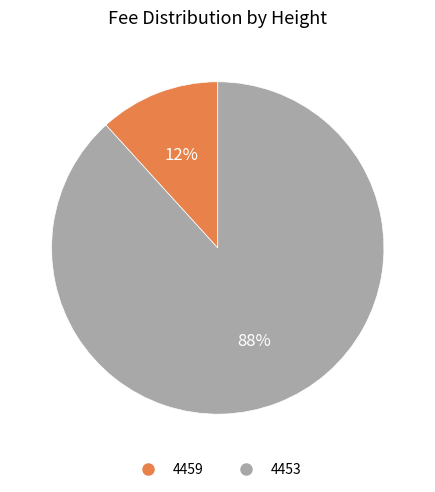

Rank the categories by value from lowest to highest.

4459, 4453